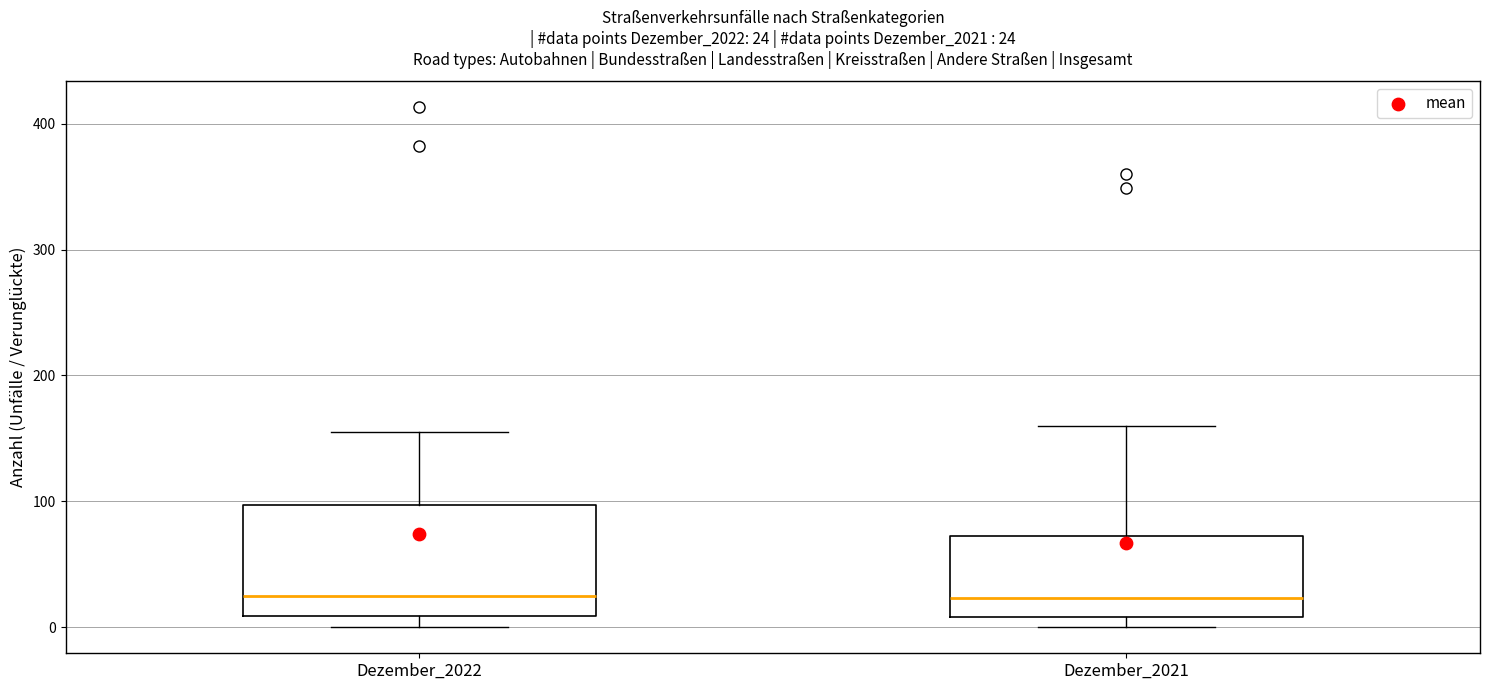

Comparing the boxes themselves (not the whiskers), which one is the tallest?

Dezember_2022